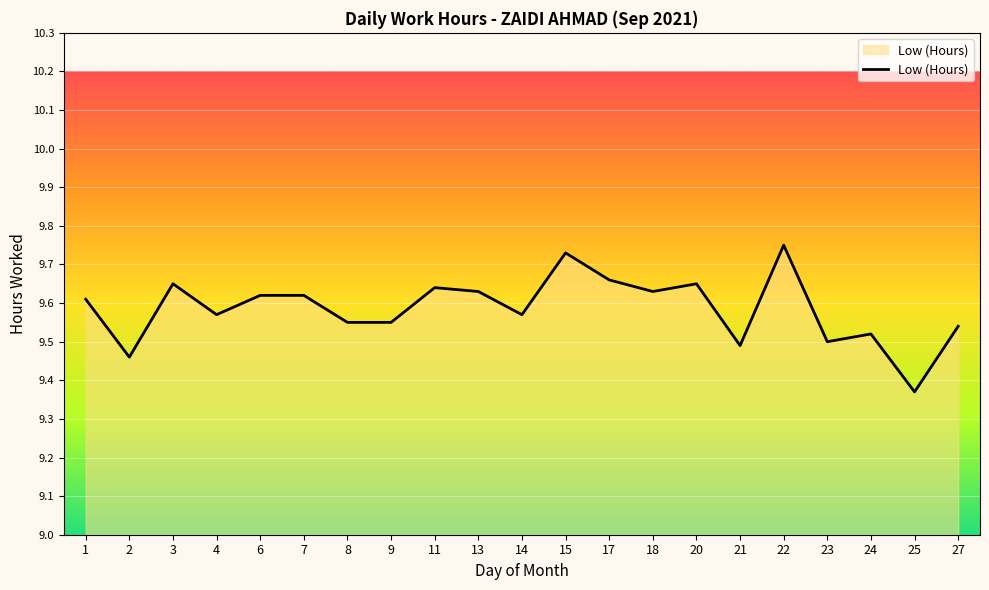

Where is the data nearest to the value 9?

25